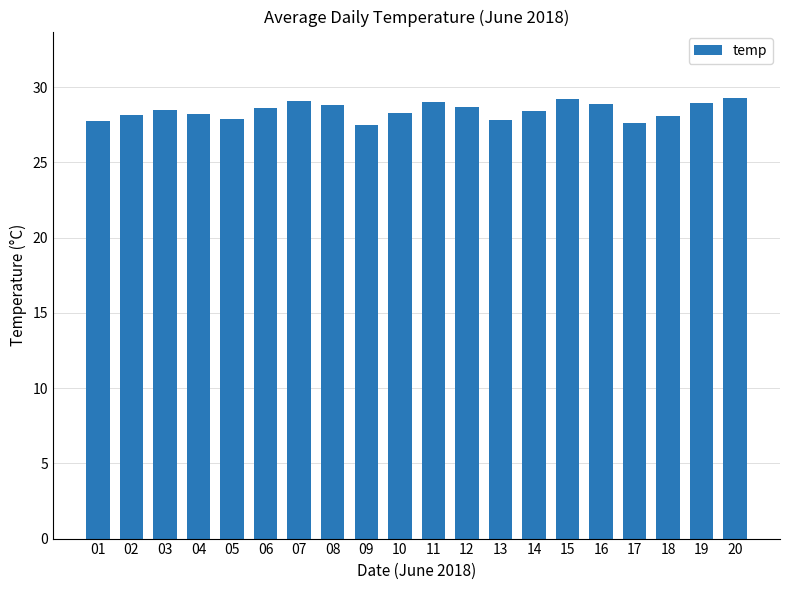

Where does the data first go above 28?

02